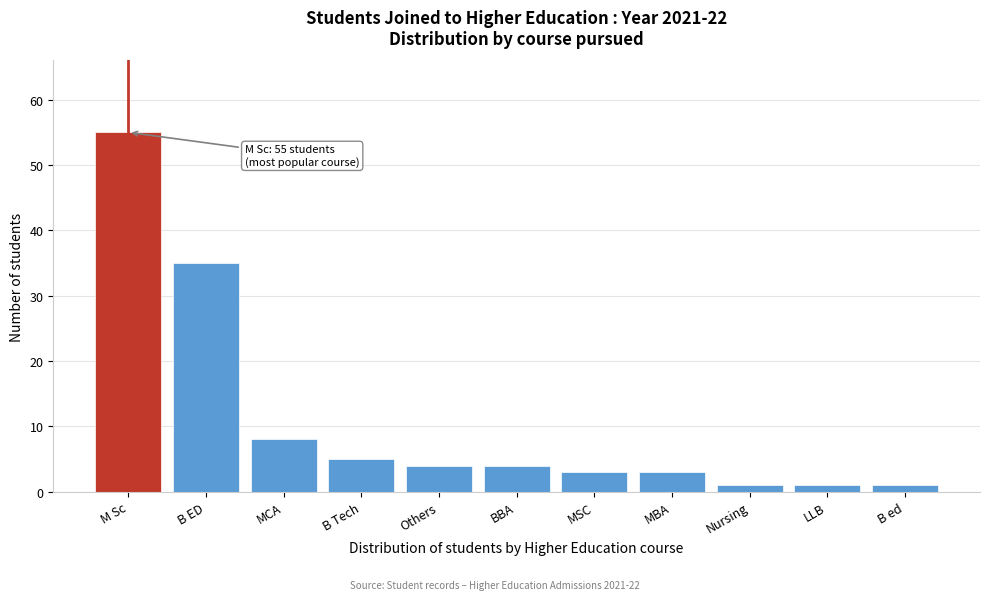

Reading right to left, what are all the values shown in this chart?

B ed=1	LLB=1	Nursing=1	MBA=3	MSC=3	BBA=4	Others=4	B Tech=5	MCA=8	B ED=35	M Sc=55